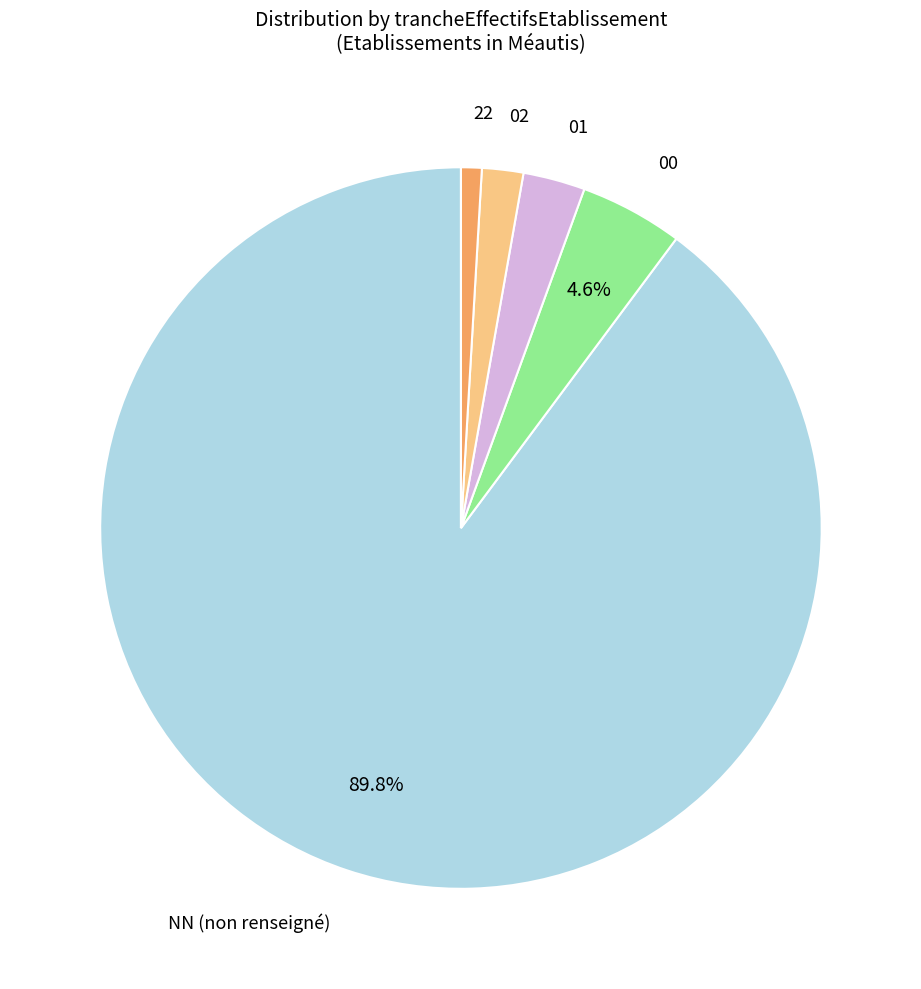

Does any single category account for the majority?

Yes